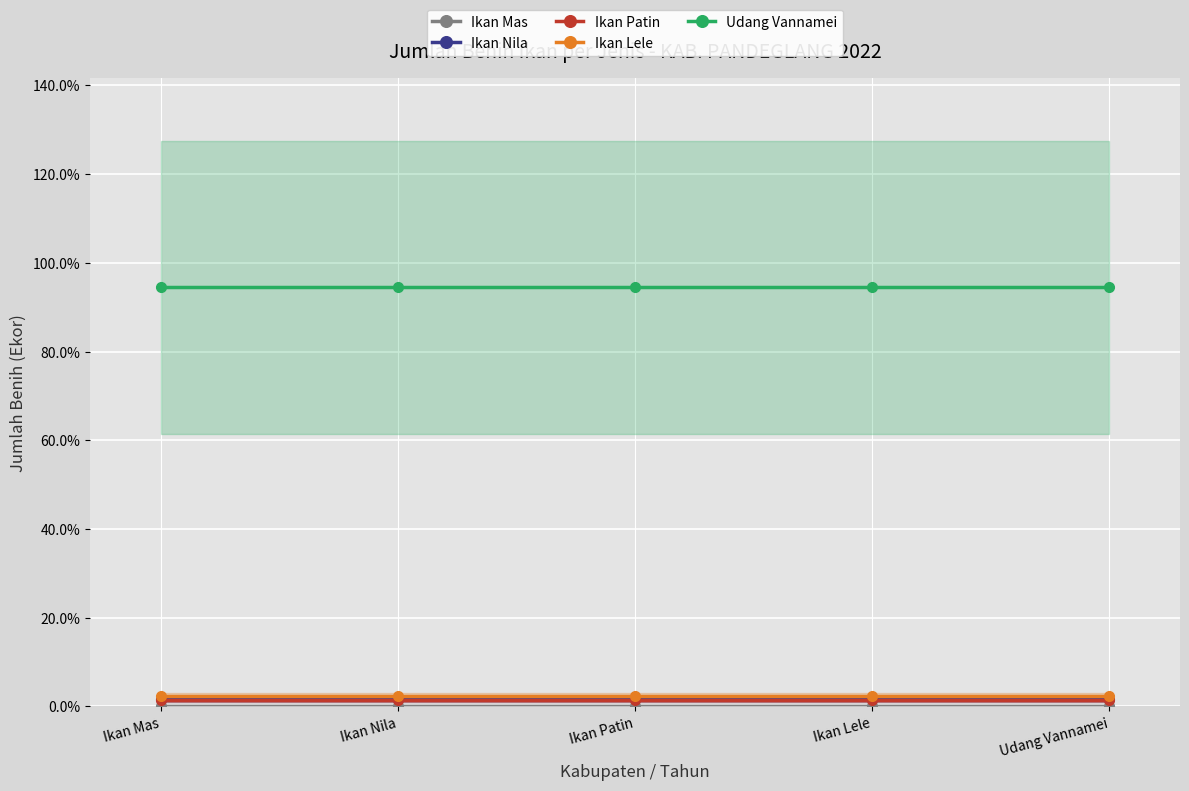

True or false: Ikan Patin has a value of 0.7 at Ikan Lele.

False